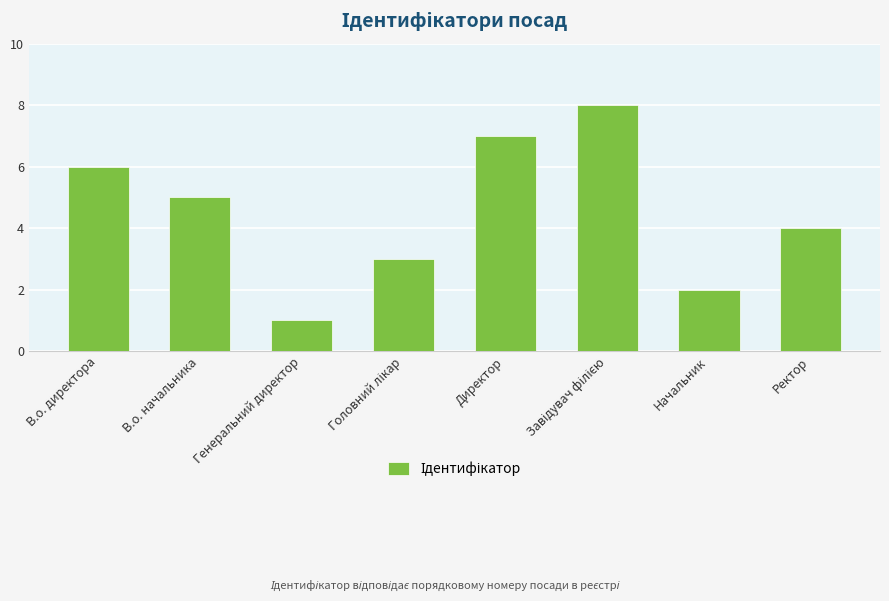

Are the bars horizontal?

No